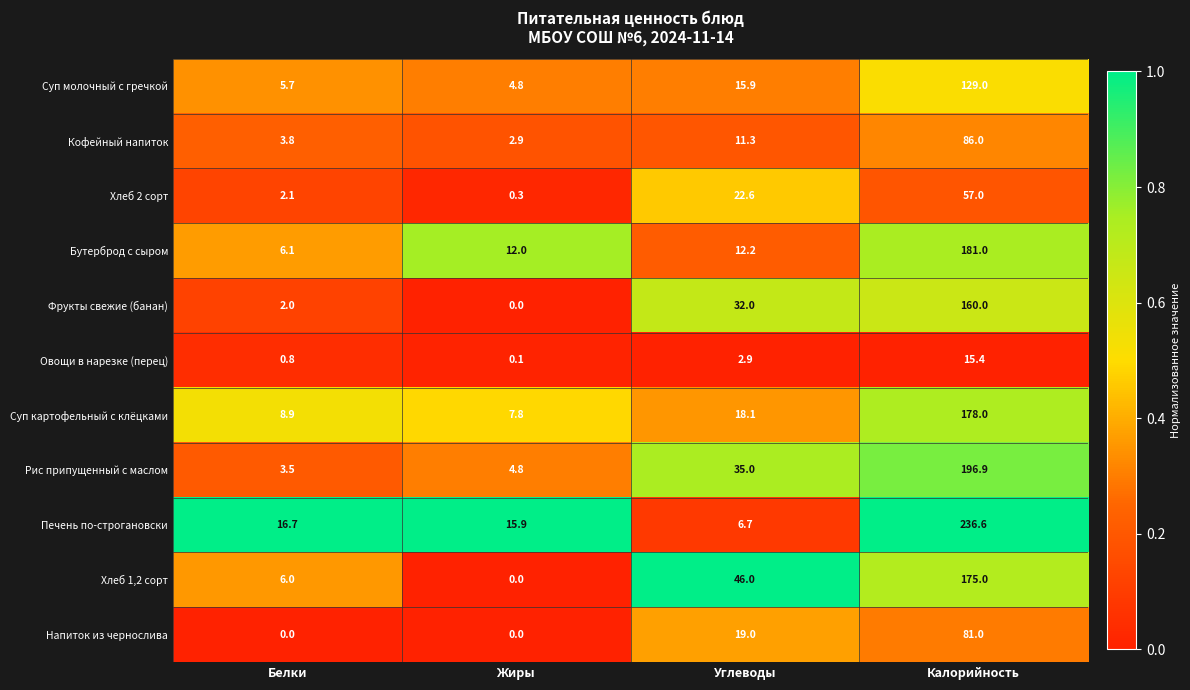

What is the spread (max minus min) of values at Жиры?

15.9